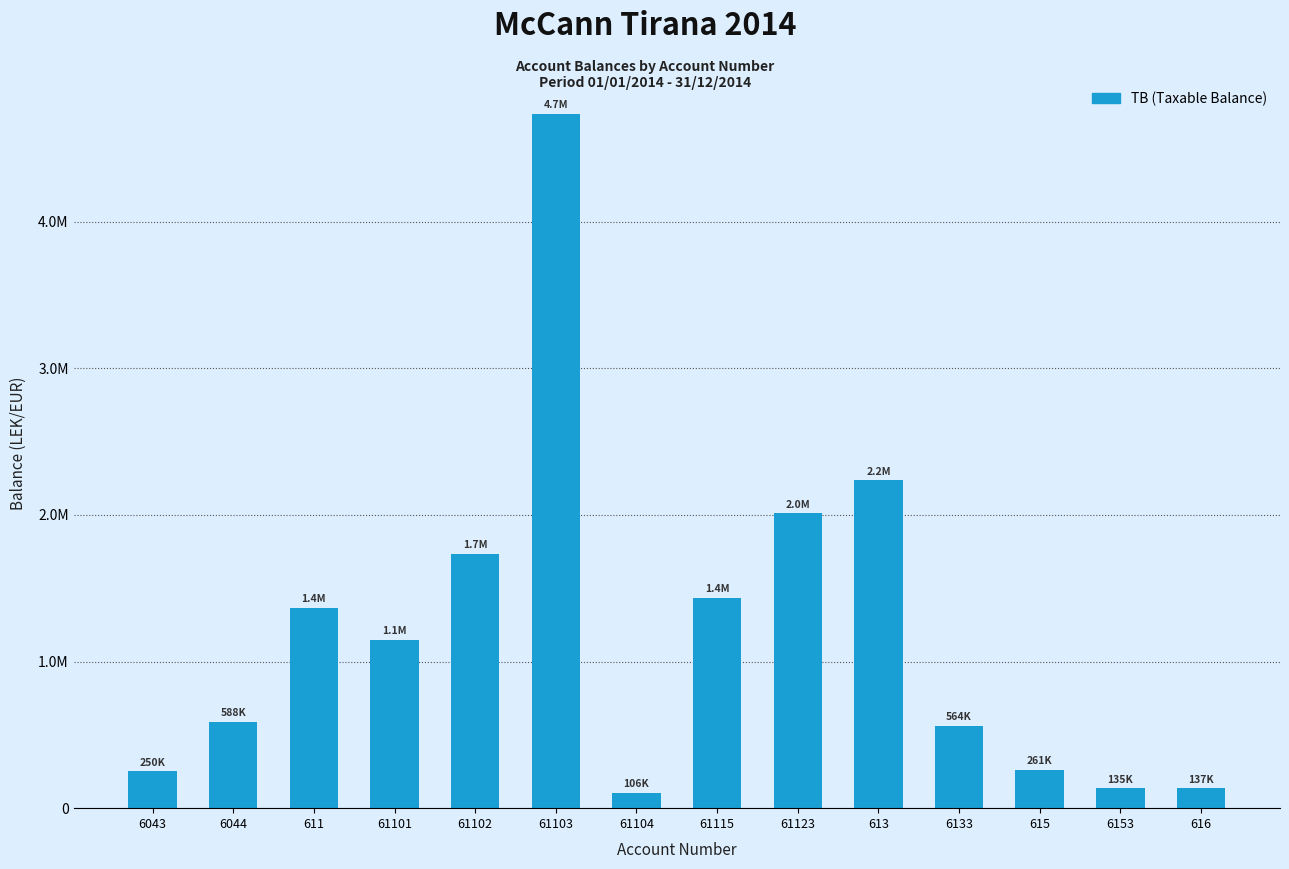

Reading left to right, extract all data points from this chart.

250227.1	588118.9	1366068.5	1149043.7	1735151.5	4735066.9	105900.0	1434003.2	2010362.2	2237506.0	563631.2	261162.5	134597.7	136637.0